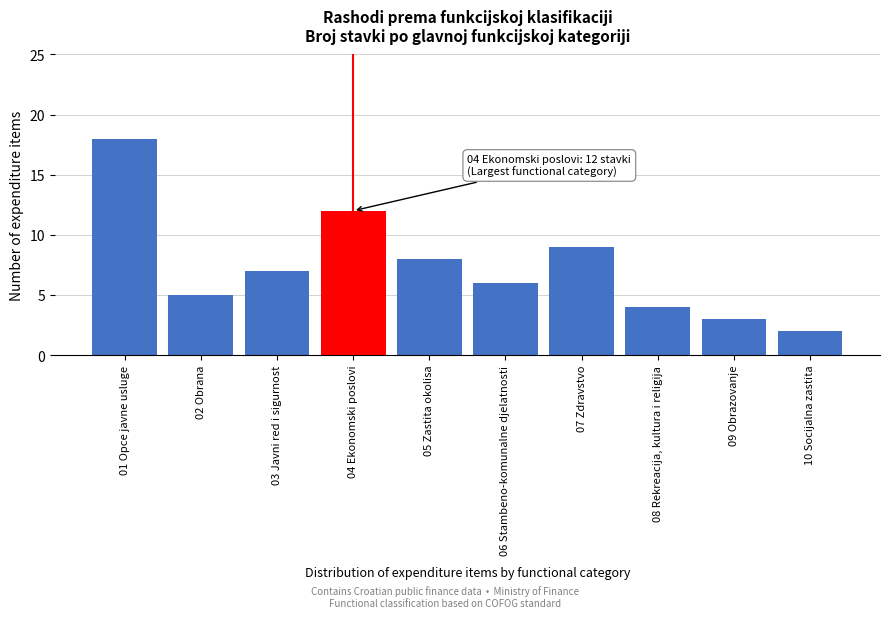

Reading right to left, list all the values displayed in this chart.

2	3	4	9	6	8	12	7	5	18